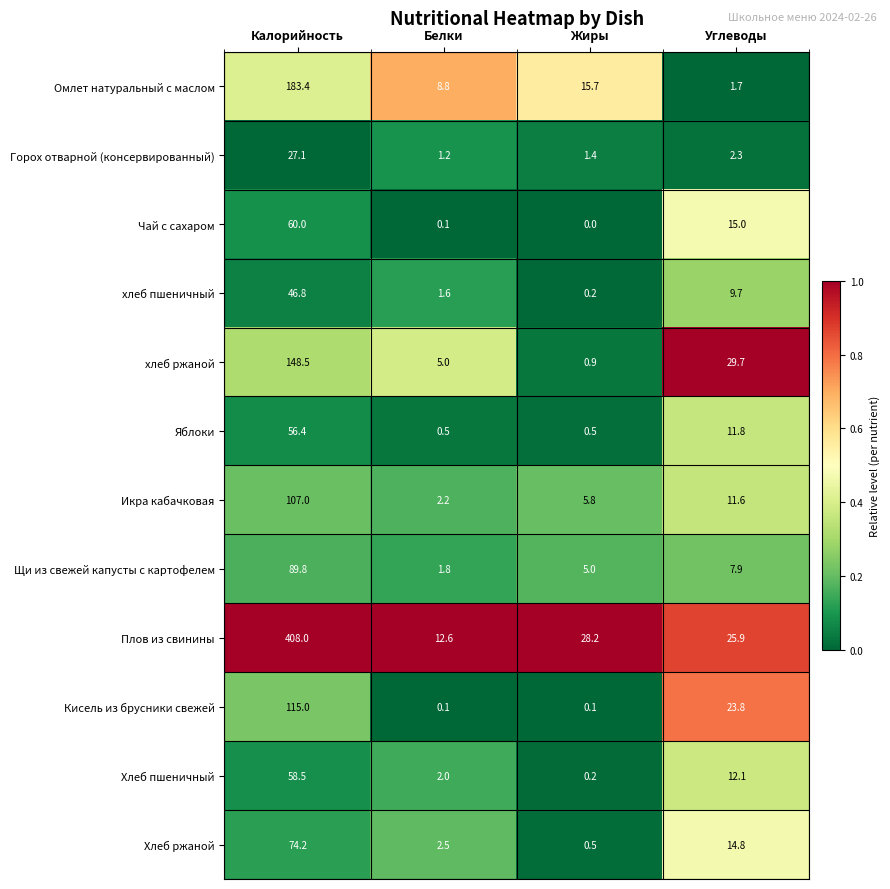

Where is Икра кабачковая nearest to the value 54?

Углеводы